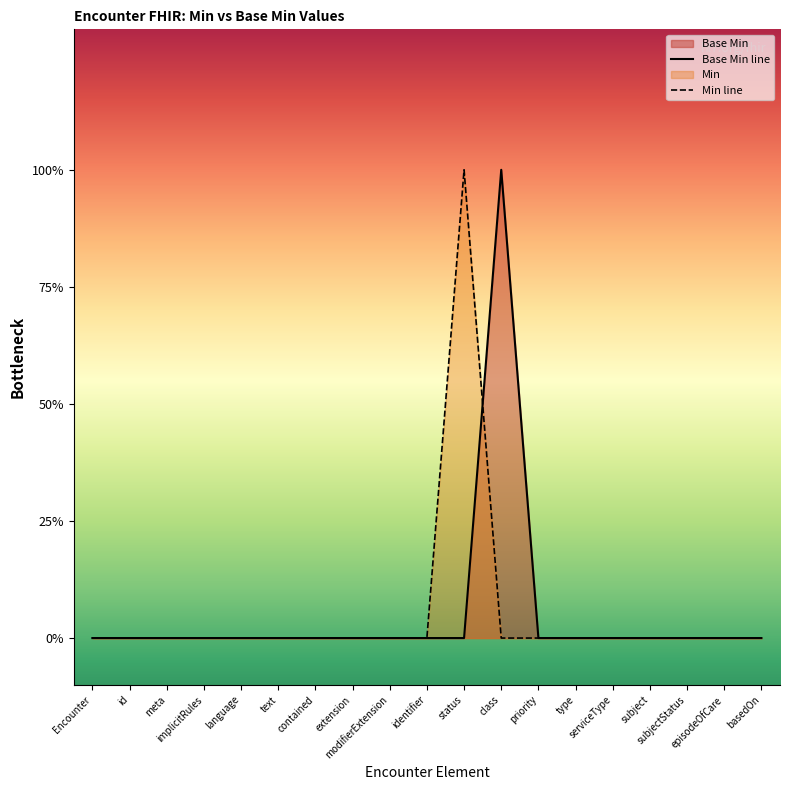

True or false: there are more than 1 points higher than both neighbors.

False